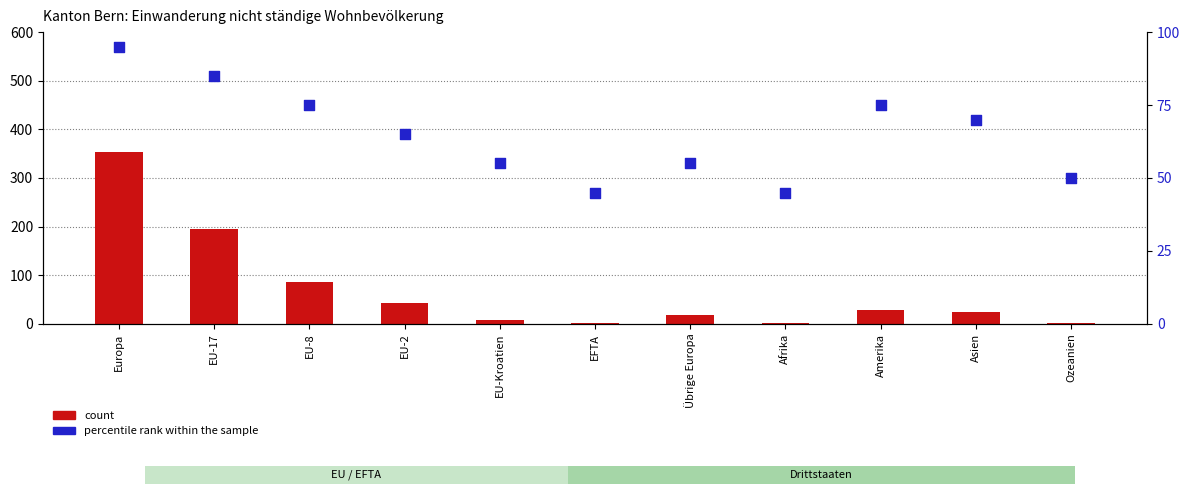

Is the value of percentile rank within the sample at EU-17 greater than the value of count at EU-8?

No